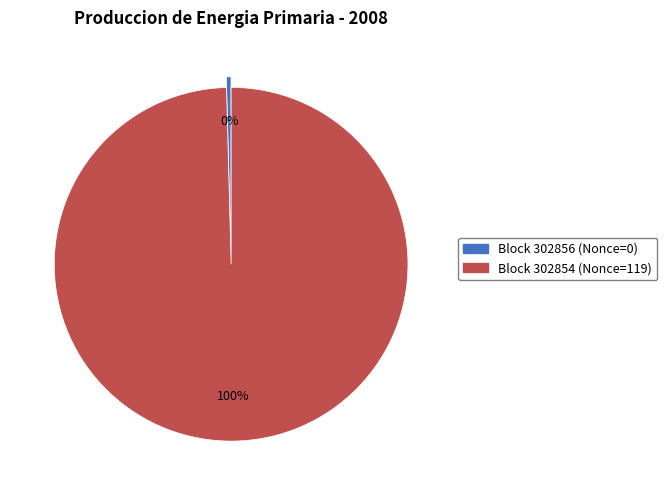

How many segments does this pie chart have?

2